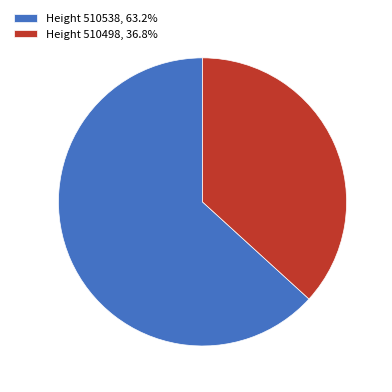

What is the ratio of the value at Height 510538, 63.2% to the value at Height 510498, 36.8%?

1.7